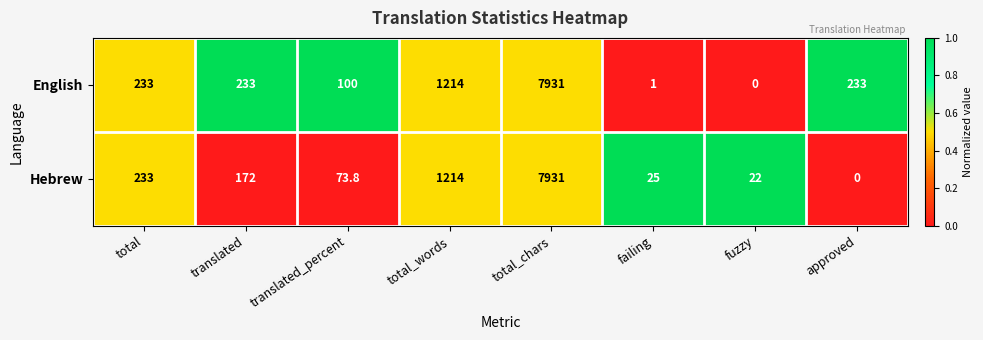

What is the difference between the Hebrew values at translated_percent and failing?

48.8